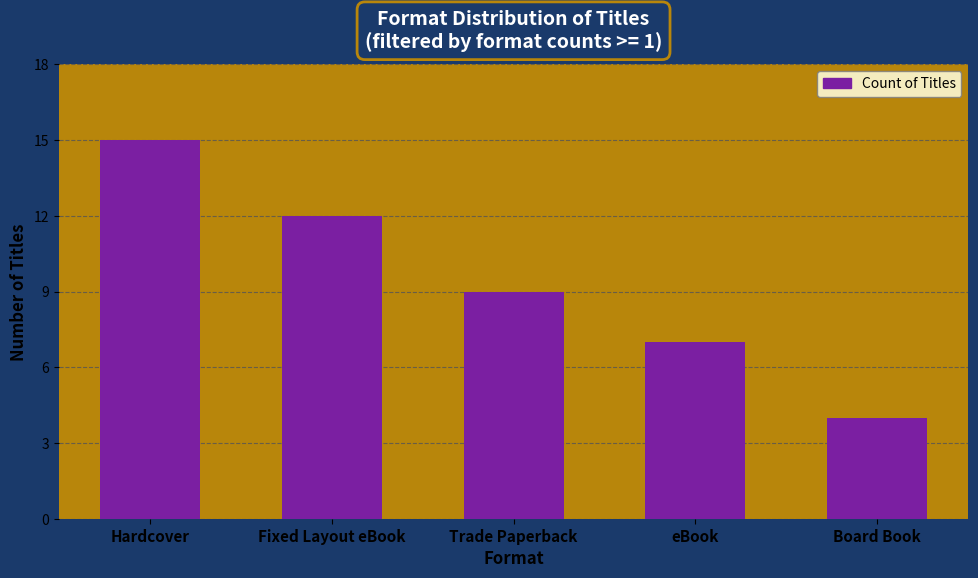

How many values are below 9?

2